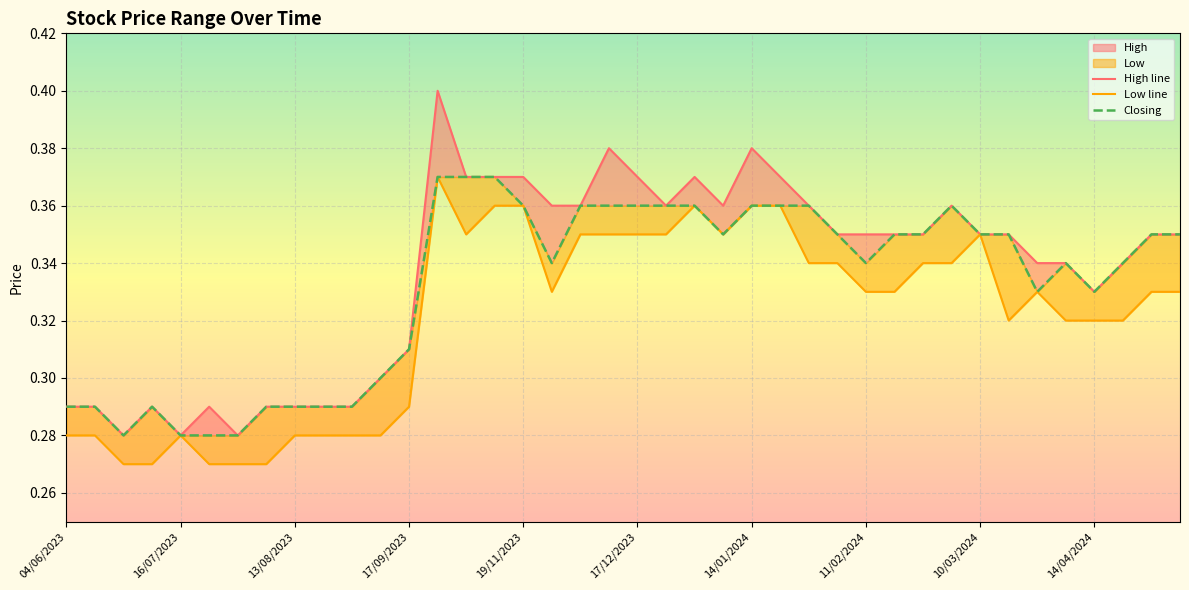

Read the Closing value at 37.

0.3